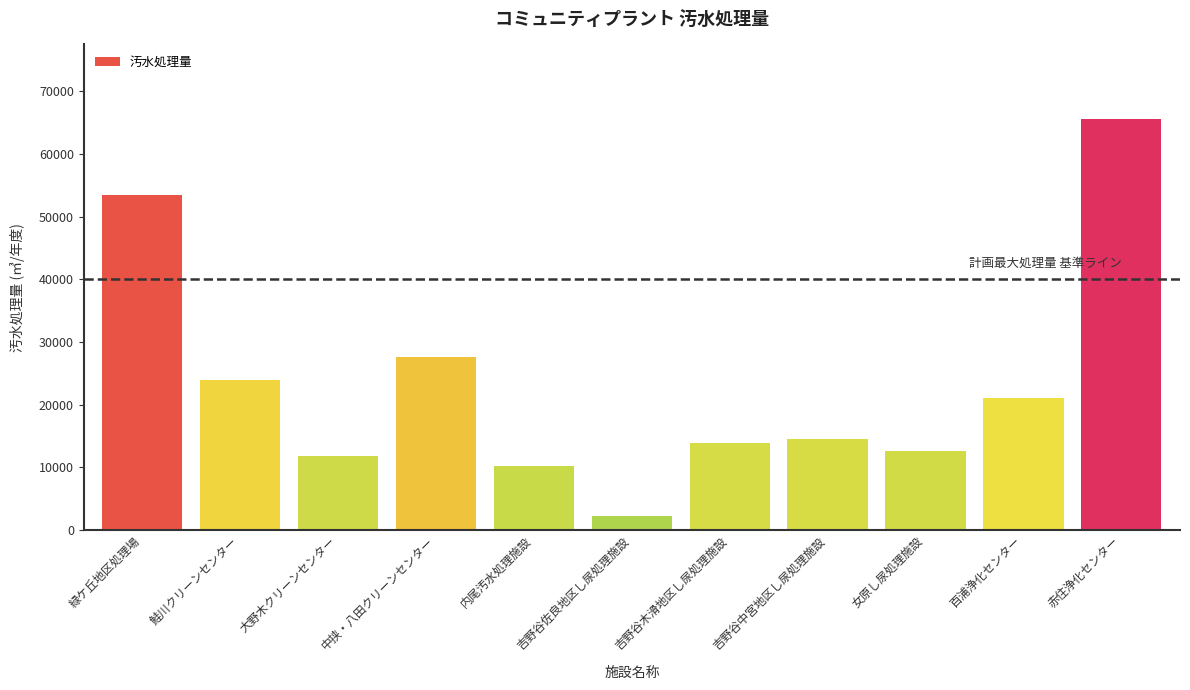

What is the smallest value displayed?

2174.3